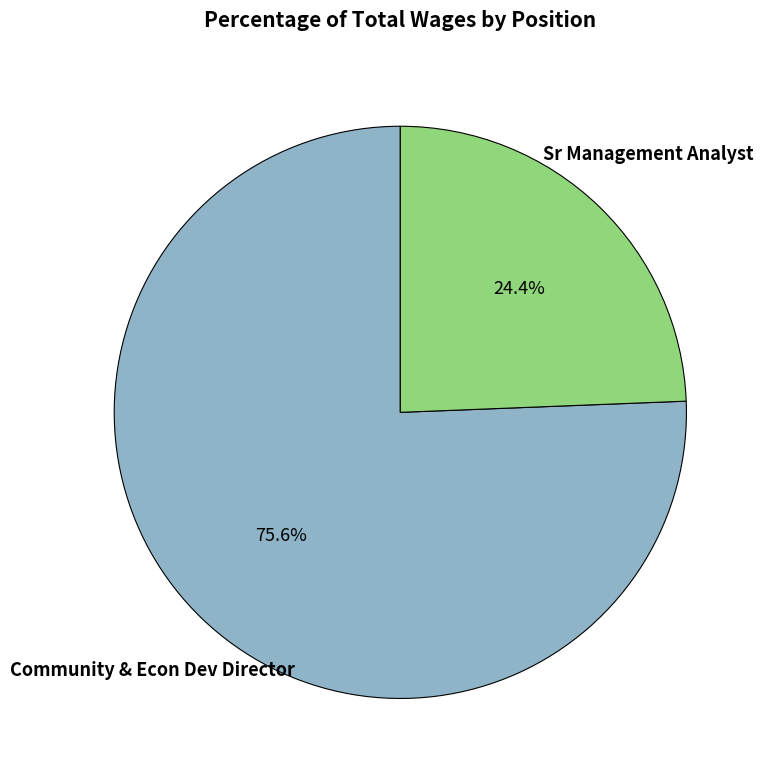

To the nearest percent, what is the average slice percentage?

50%